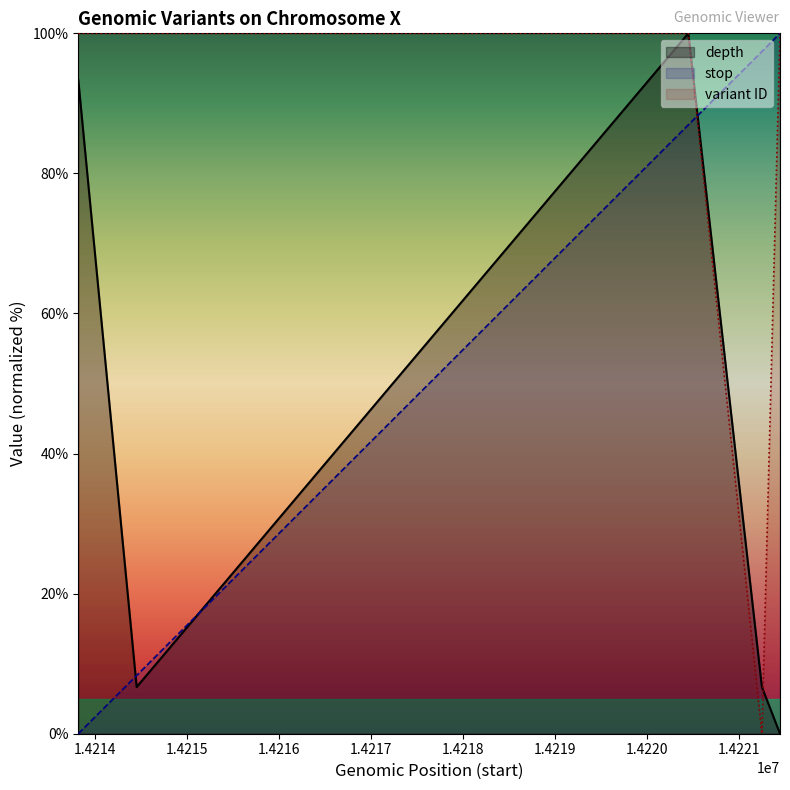

Reading left to right, list all the values displayed in this chart.

depth: 14213817=93.3	14214452=6.7	14220452=100.0	14221252=6.7	14221449=0.0
stop: 14213817=0.0	14214452=8.3	14220452=86.9	14221252=97.4	14221449=100.0
variant ID: 14213817=100.0	14214452=100.0	14220452=100.0	14221252=0.0	14221449=100.0